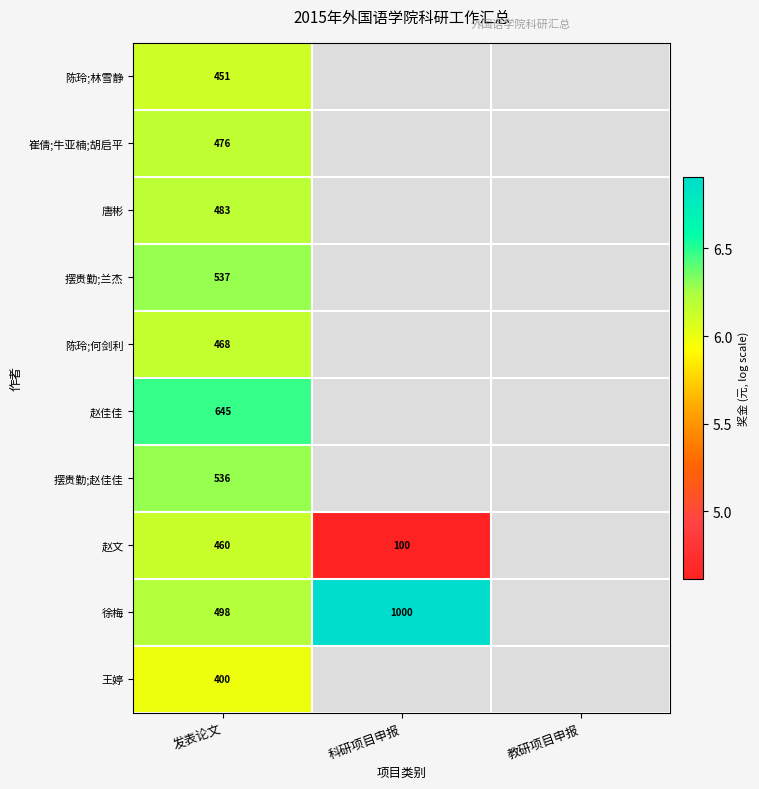

Between 教研项目申报 and 科研项目申报, which is larger?

科研项目申报